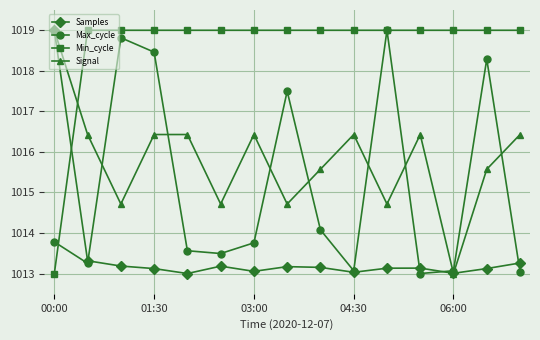

Which series has the largest total across all categories?

Min_cycle